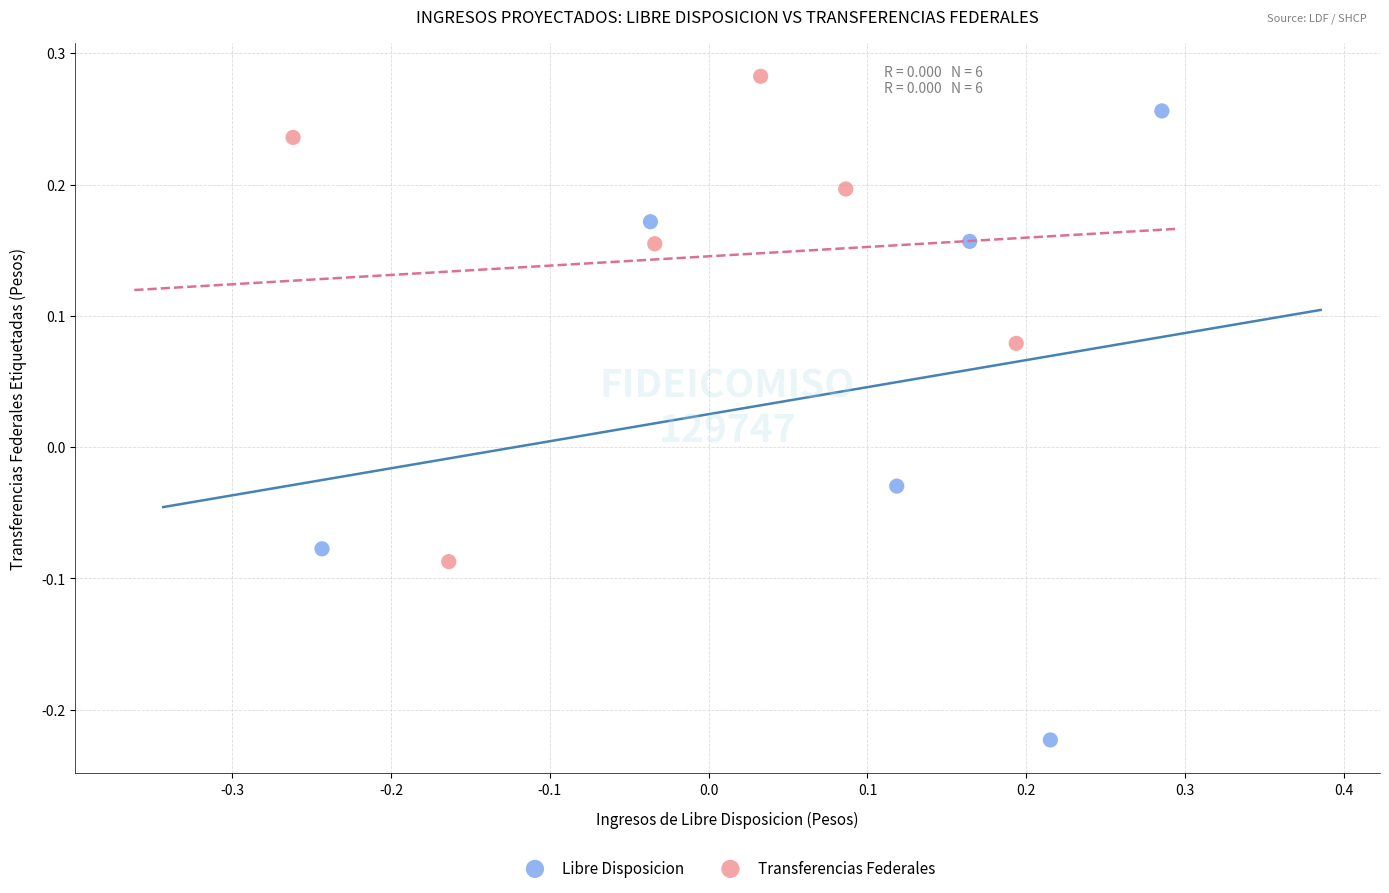

What are all the series names shown in the legend?

Libre Disposicion, Transferencias Federales